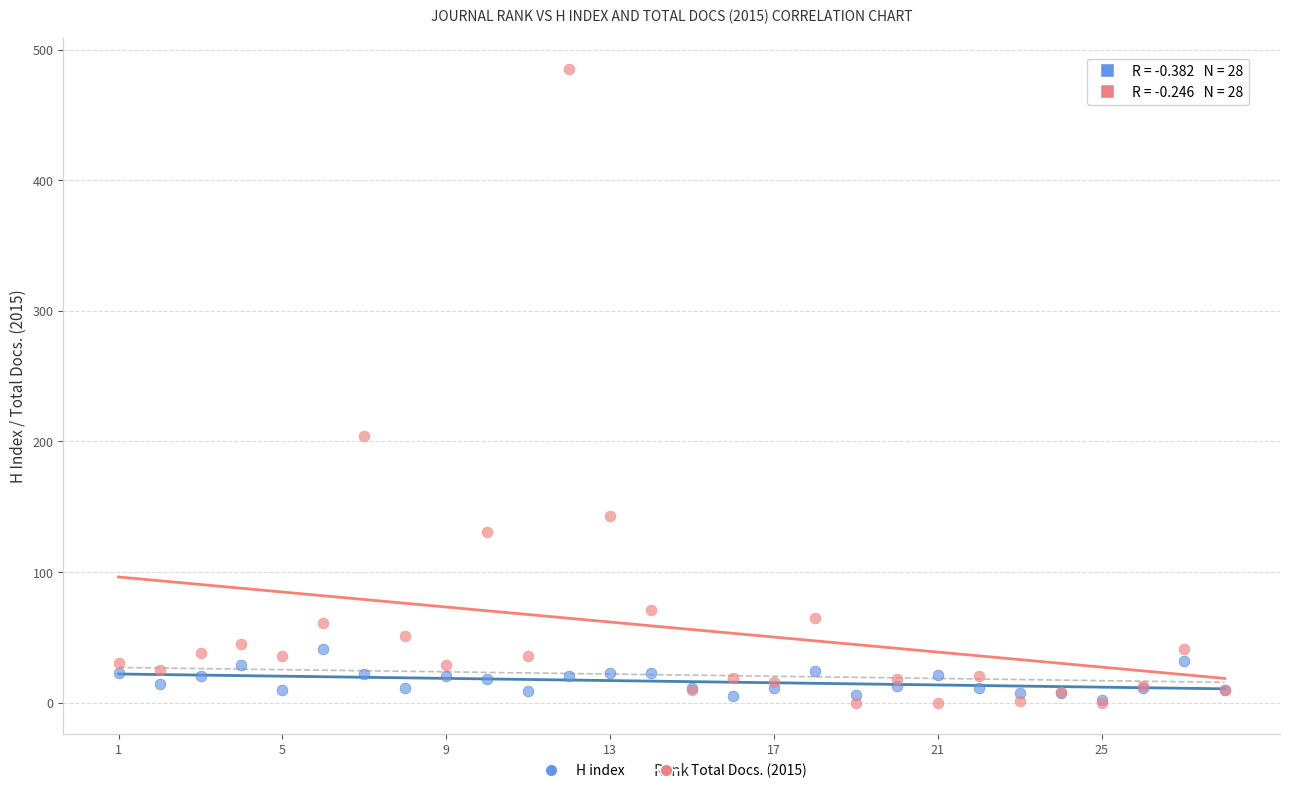

Across all series, what Y value is closest to 242?

204